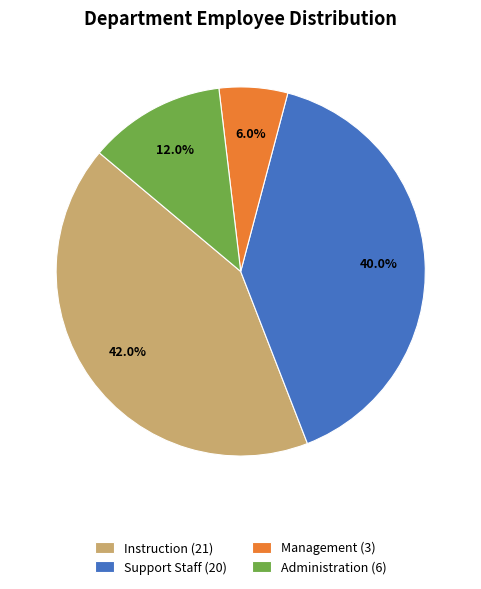

Approximately how many times larger is the value at Management (3) compared to Administration (6)?

0.5